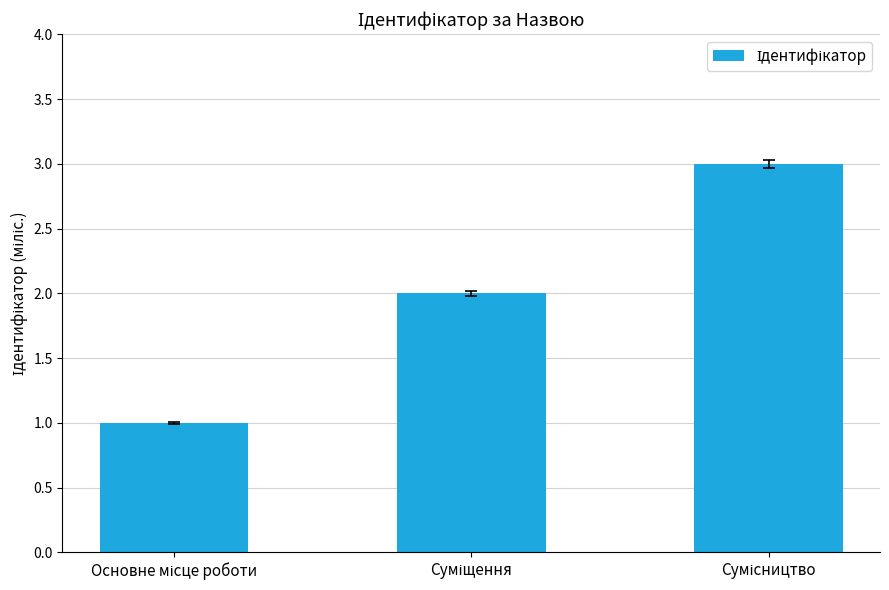

What is the maximum value shown in the chart?

3